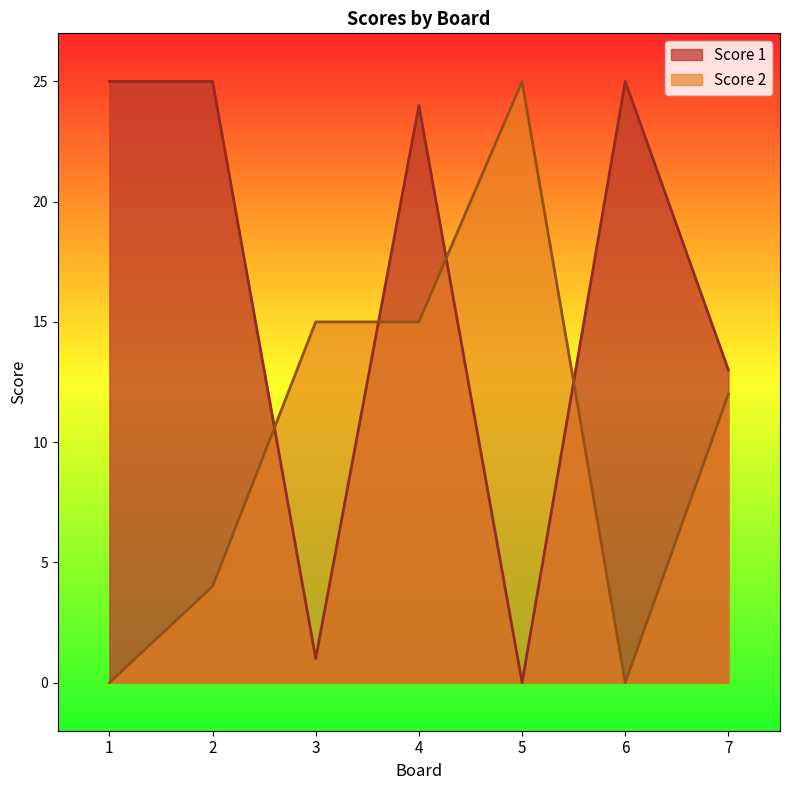

Rank the series by their maximum value, from highest to lowest.

Score 1, Score 2